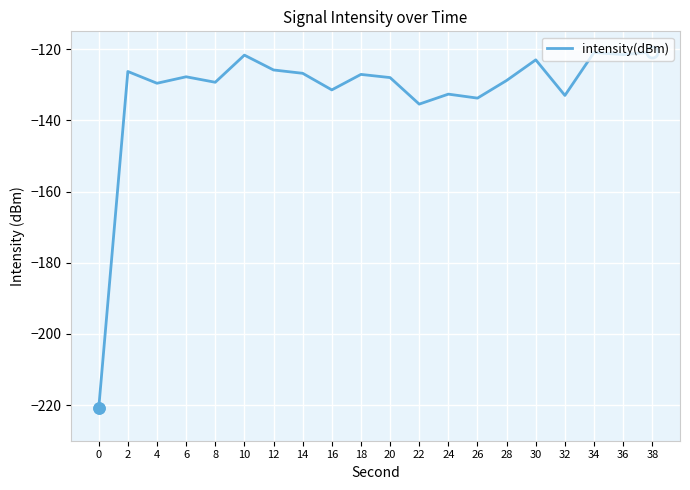

What is the difference between the values at 14 and 8?

2.5